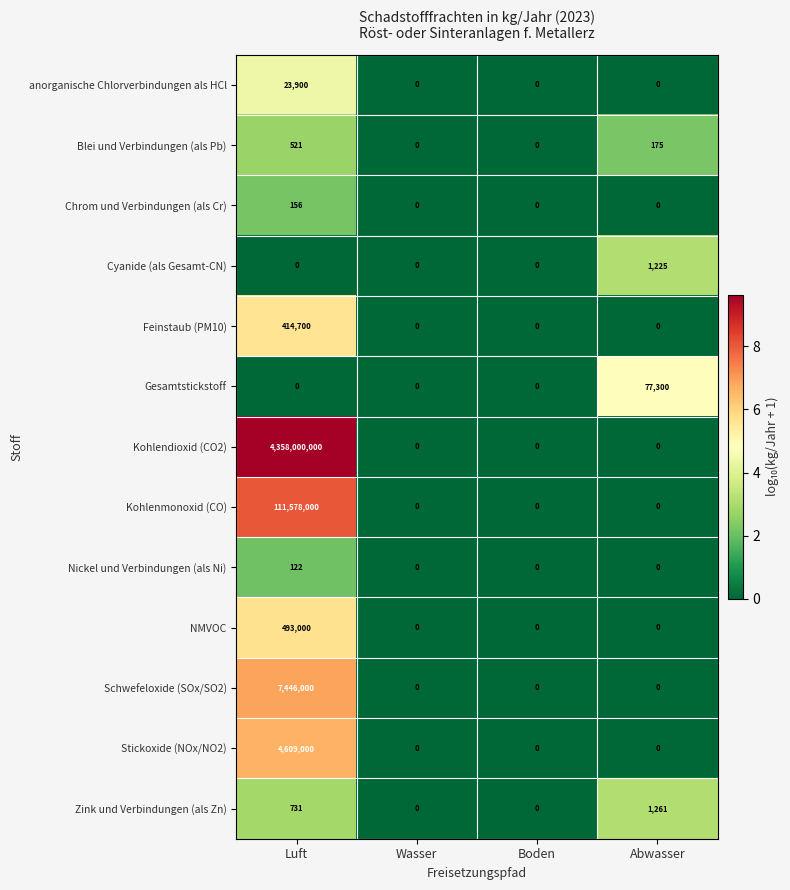

What is the sum of all Kohlendioxid (CO2) values?

4358000000